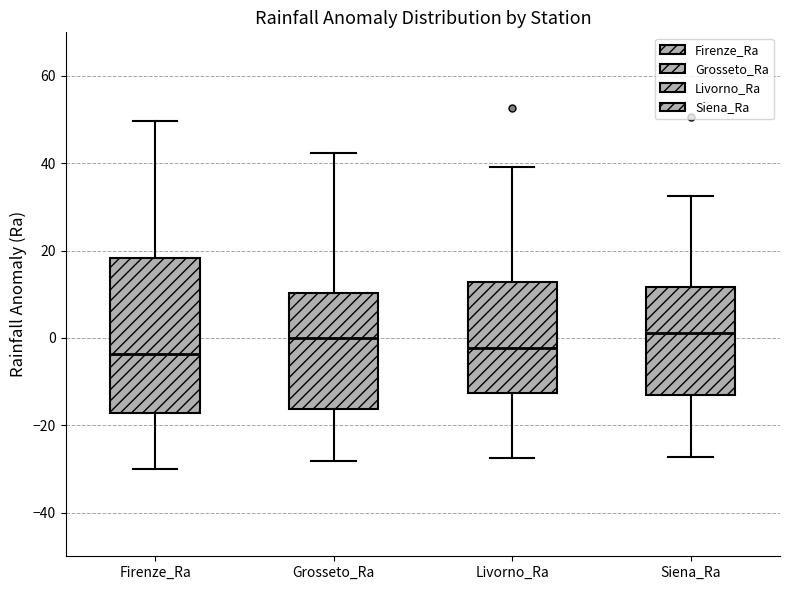

Reading left to right, read every box against the y-axis: the position of its median line, the range the box covers, and the ends of its whiskers. The values are not printed on the chart, so give them approximately, as read against the axis.

Firenze_Ra: median -4, box -18 to 18, whiskers -30 to 50
Grosseto_Ra: median 0, box -16 to 10, whiskers -28 to 42
Livorno_Ra: median -2, box -12 to 12, whiskers -28 to 40
Siena_Ra: median 2, box -14 to 12, whiskers -28 to 32